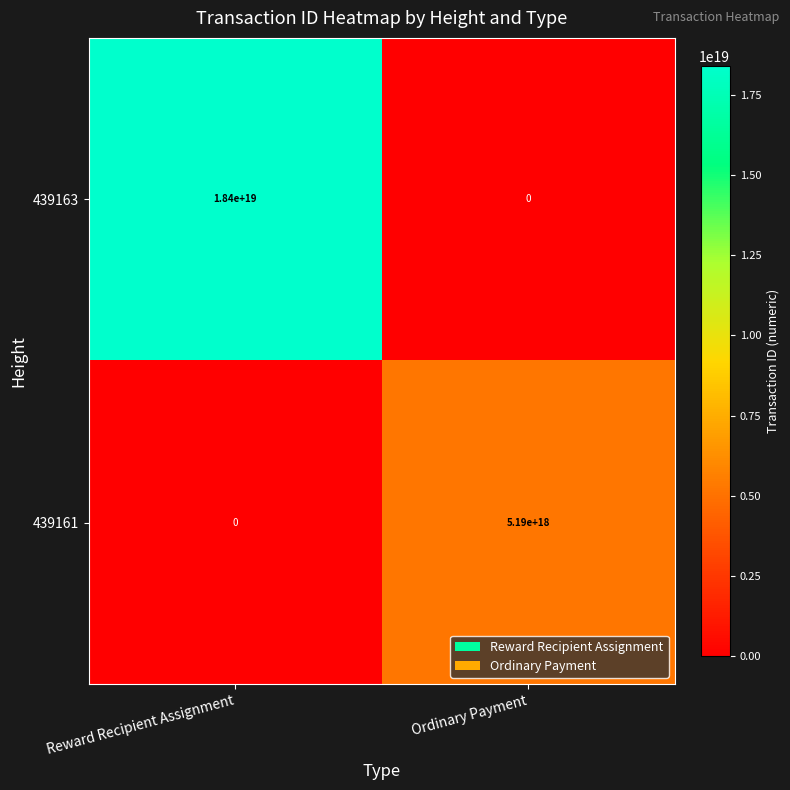

The 439163 series shows 27841435123313561600 at Reward Recipient Assignment. True or false?

False